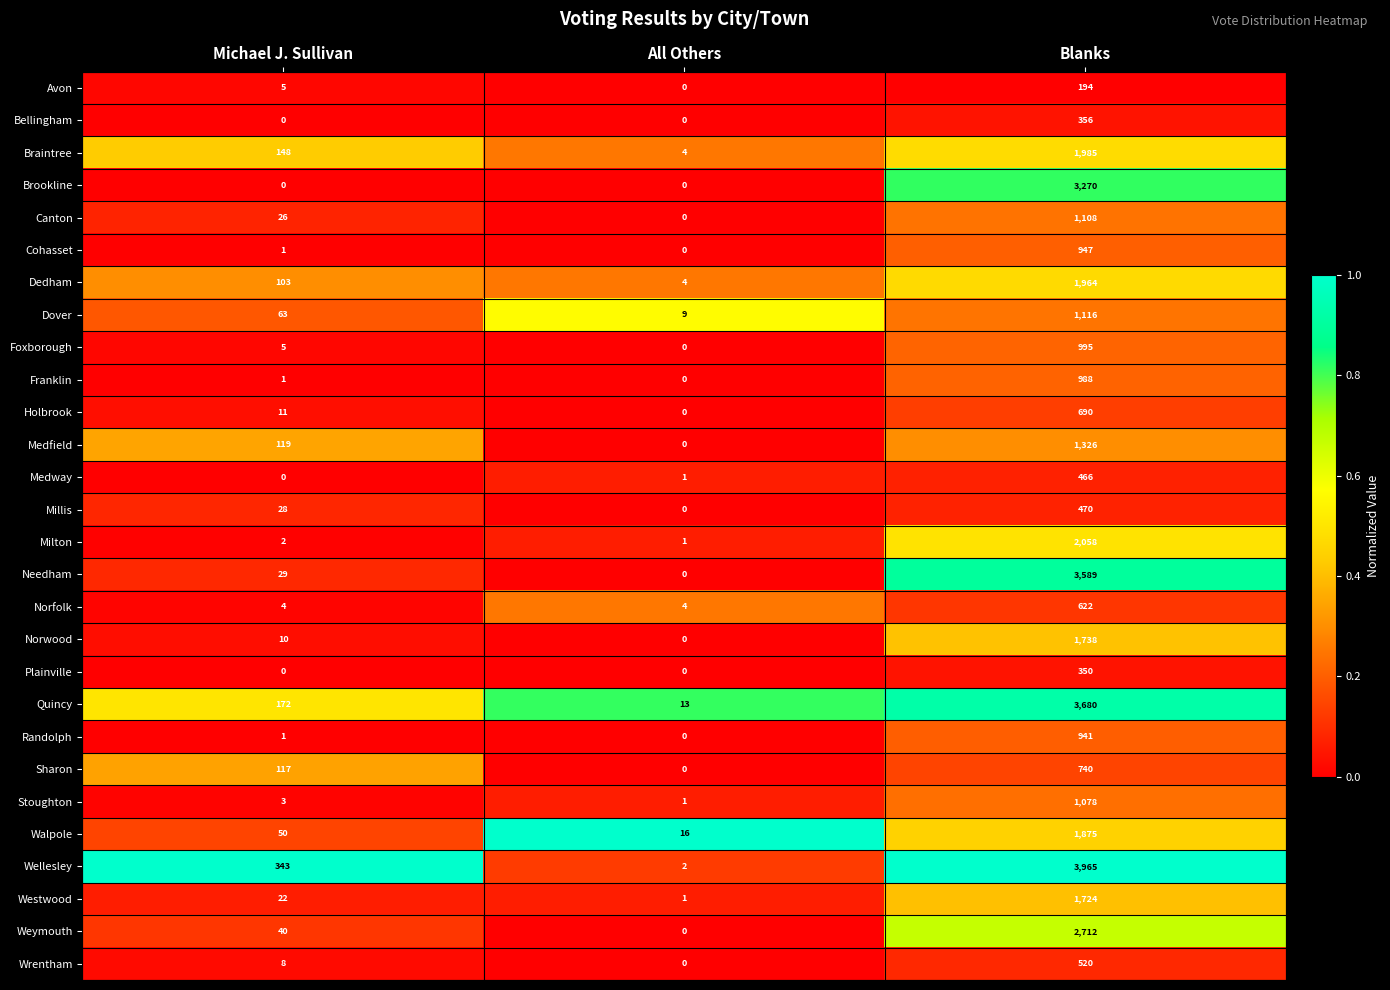

At which category is the sum across all series the highest?

Blanks